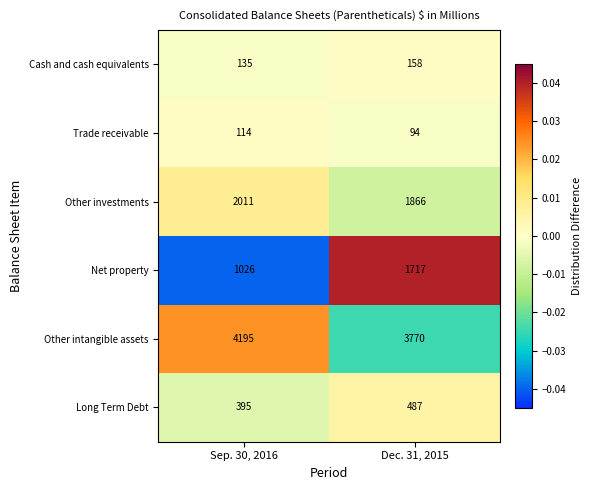

Which label corresponds to the largest value in the chart?

Sep. 30, 2016